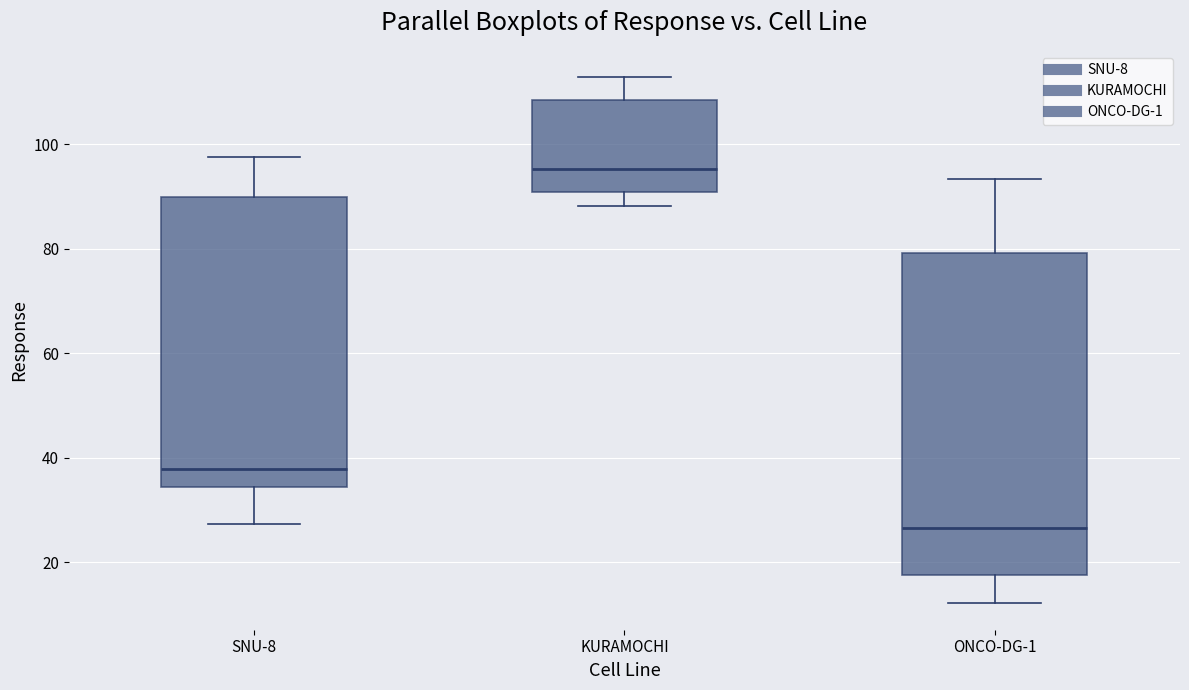

Reading left to right, read every box against the y-axis: the position of its median line, the range the box covers, and the ends of its whiskers. The values are not printed on the chart, so give them approximately, as read against the axis.

SNU-8: median 38, box 34 to 90, whiskers 28 to 98
KURAMOCHI: median 96, box 90 to 108, whiskers 88 to 112
ONCO-DG-1: median 26, box 18 to 80, whiskers 12 to 94